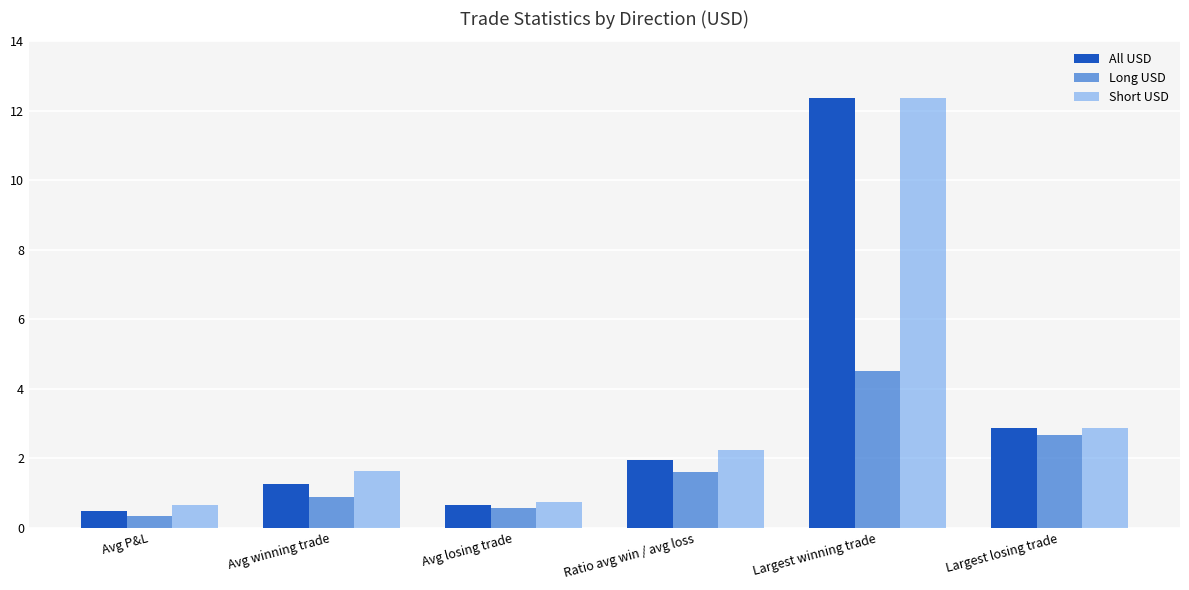

How many data points does each series have?

6